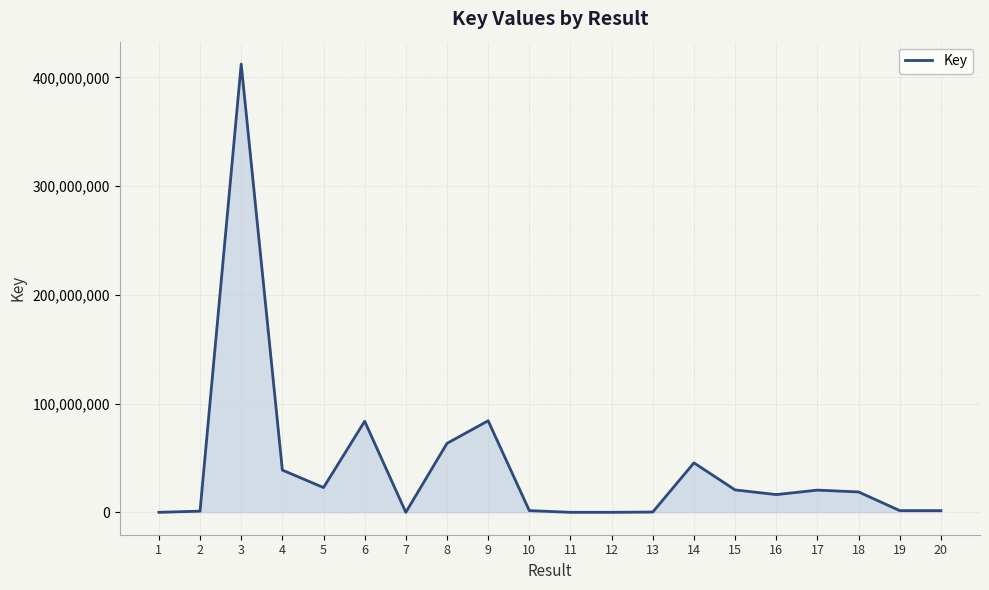

What is the greatest value displayed?

412225543